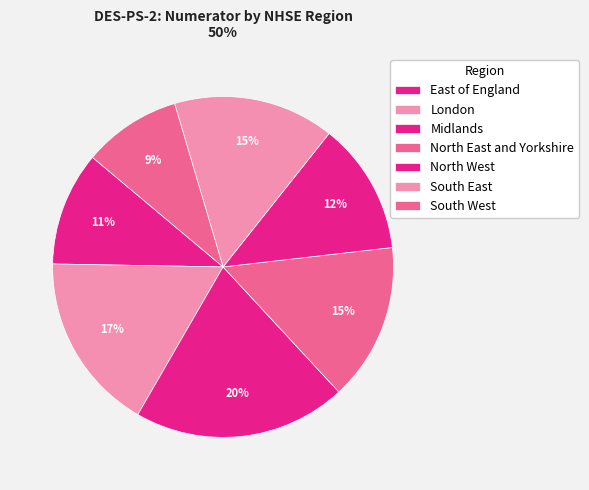

Is the sum of Midlands and North West greater than half?

No